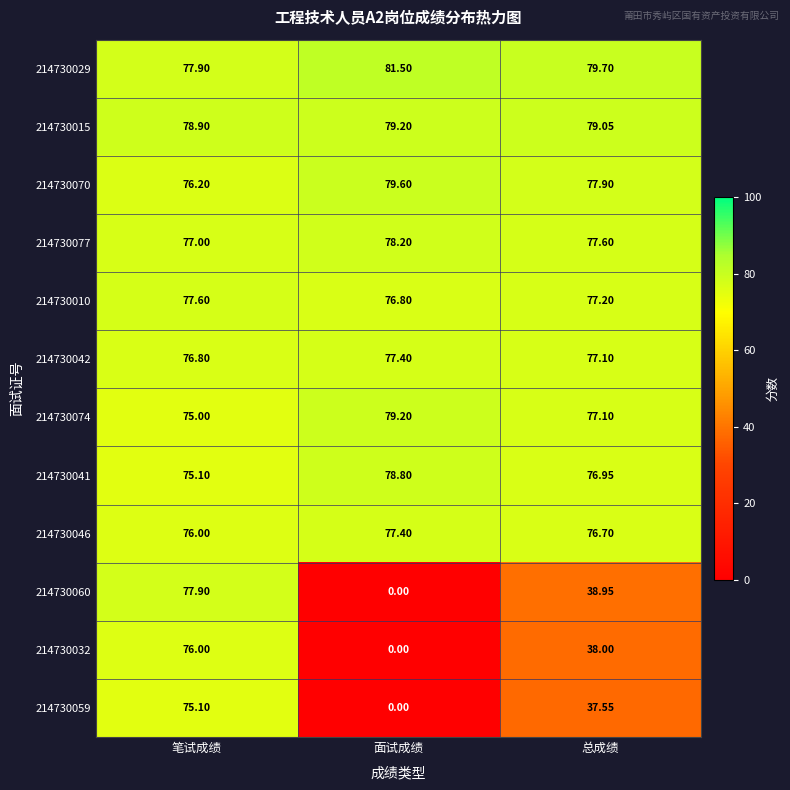

What is the total value across all series at 面试成绩?

708.1